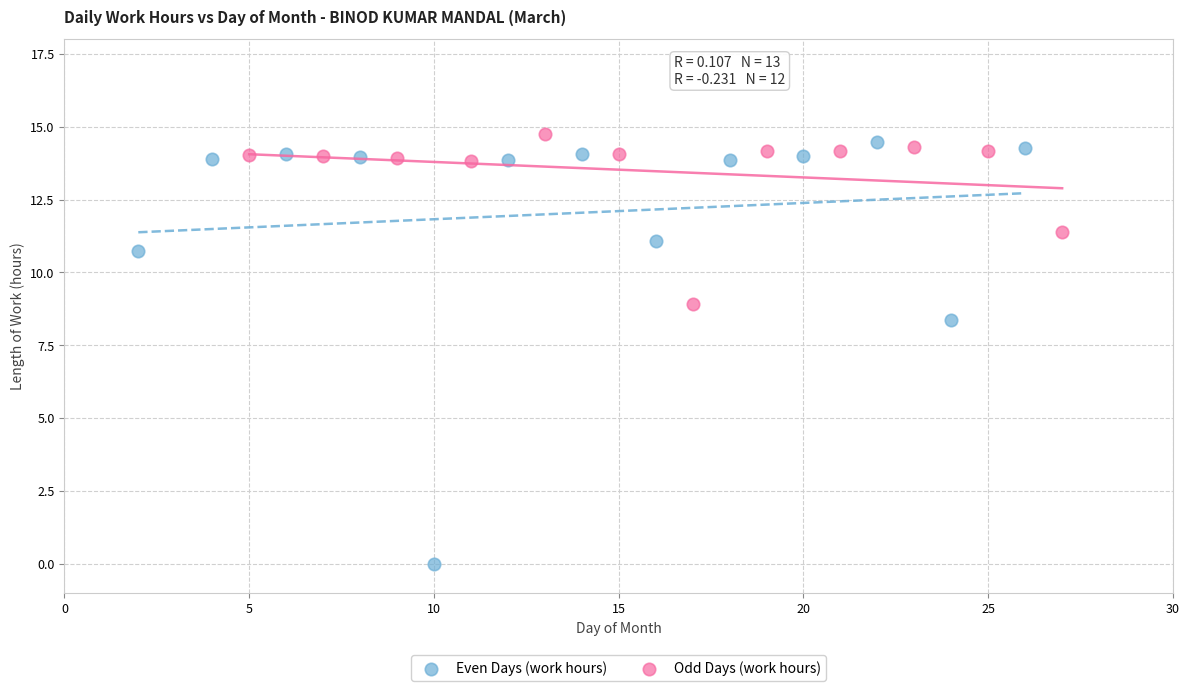

What are all the series names shown in the legend?

Even Days (work hours), Odd Days (work hours)